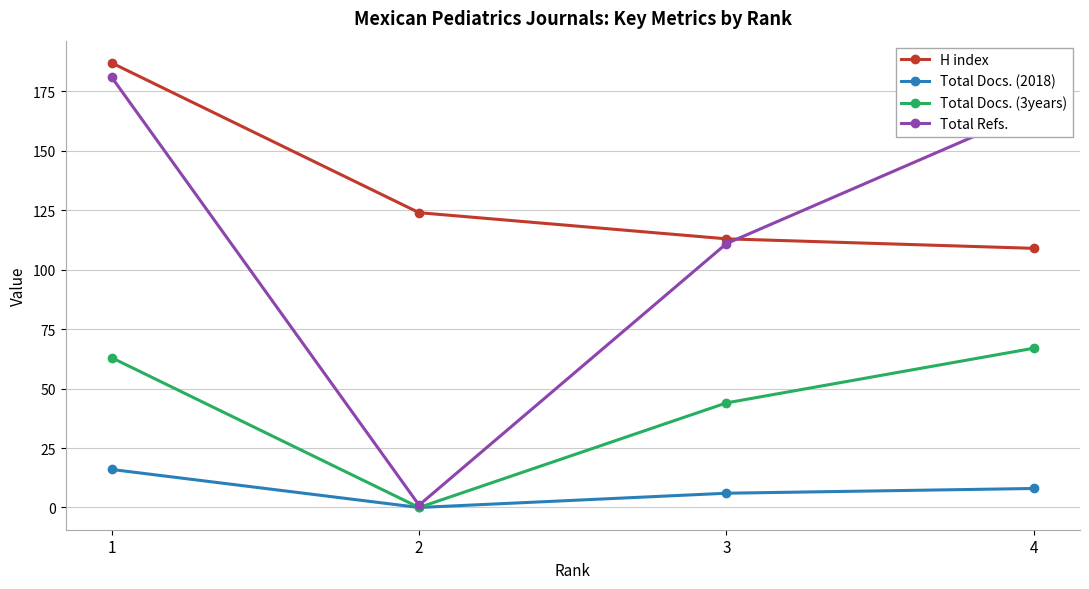

Which series changed the most between 2 and 3?

Total Refs.